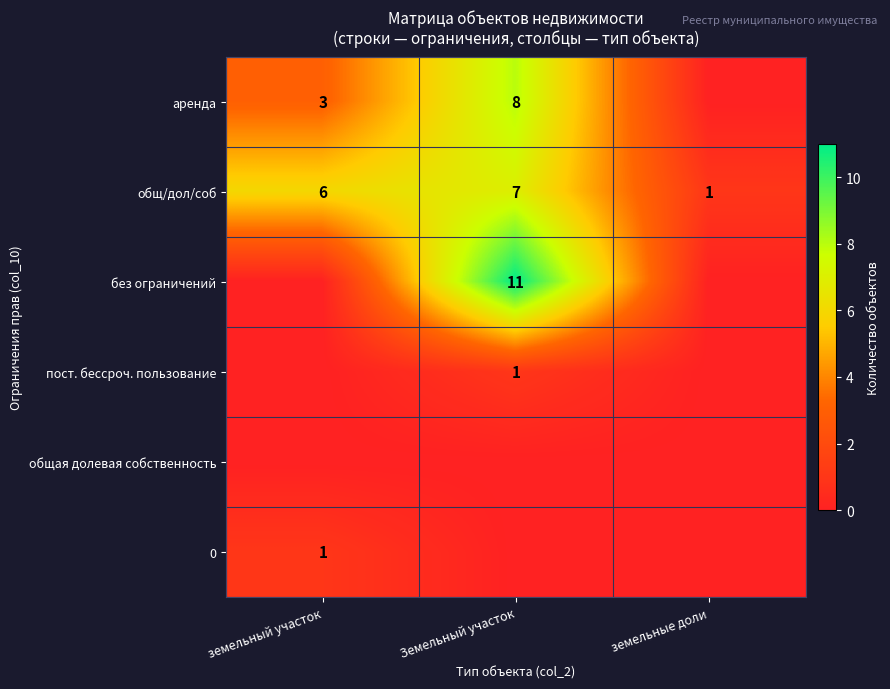

The без ограничений series shows 11 at Земельный участок. True or false?

True